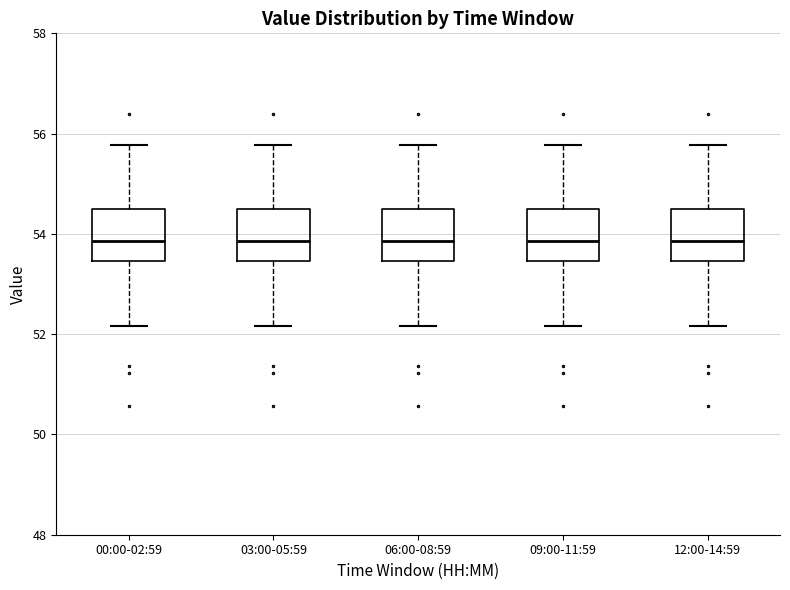

Where does the median line of the box for 09:00-11:59 sit on the y-axis? The values are not printed on the chart, so give them approximately, as read against the axis.

53.8